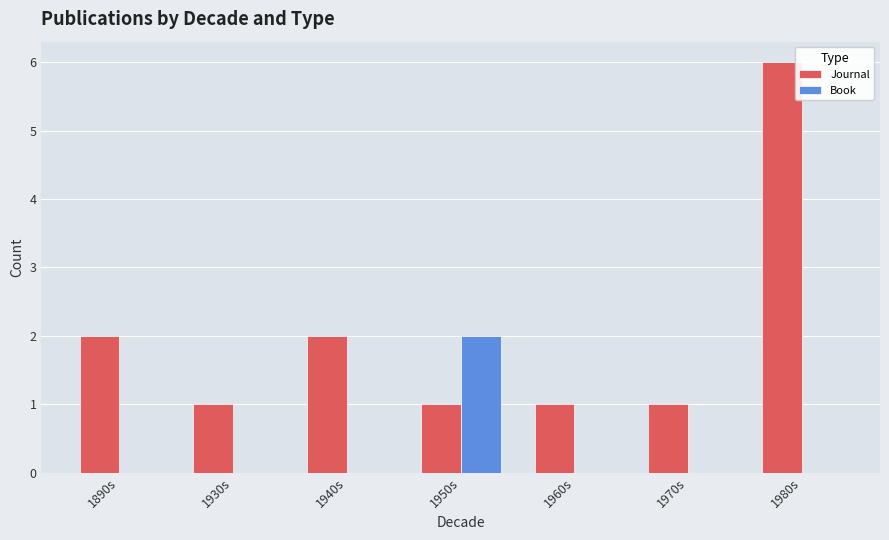

Reading left to right, transcribe all the data shown in this chart.

Journal: 1890s=2	1930s=1	1940s=2	1950s=1	1960s=1	1970s=1	1980s=6
Book: 1890s=0	1930s=0	1940s=0	1950s=2	1960s=0	1970s=0	1980s=0